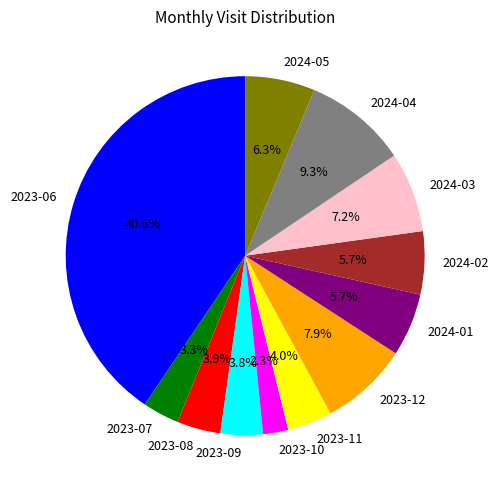

Which slice is the largest?

2023-06